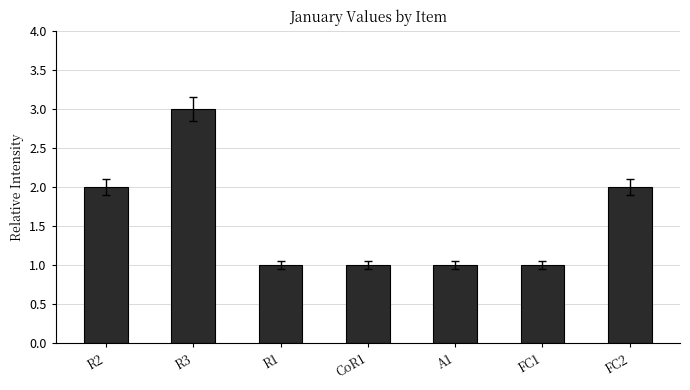

What value does the data have at R3?

3